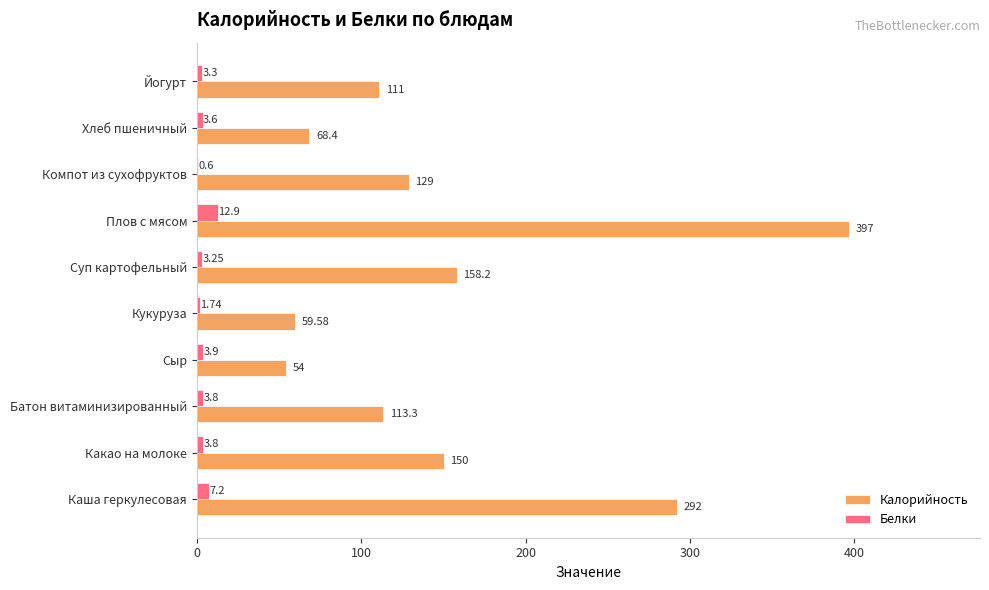

At which category is the sum across all series the highest?

Плов с мясом